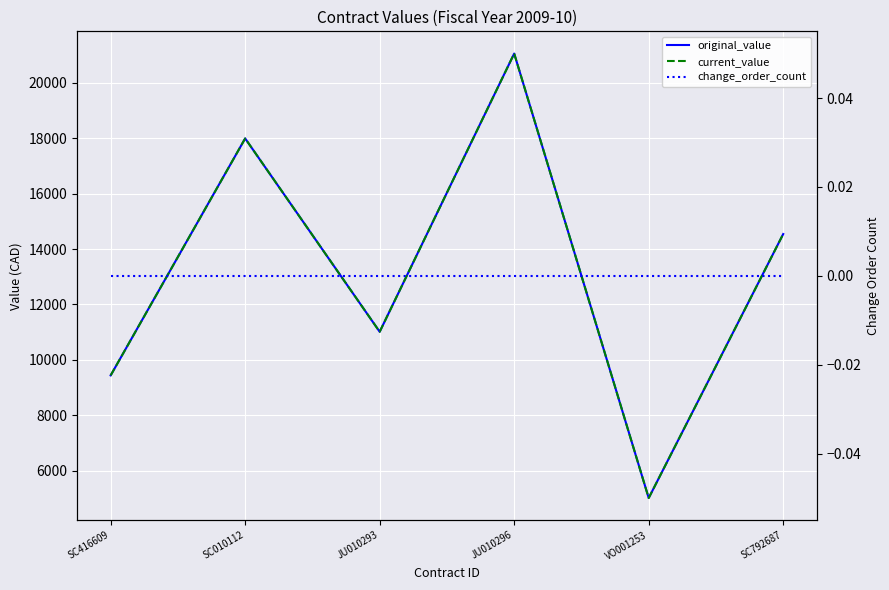

What value does the original_value series have at JU010296?

21045.0